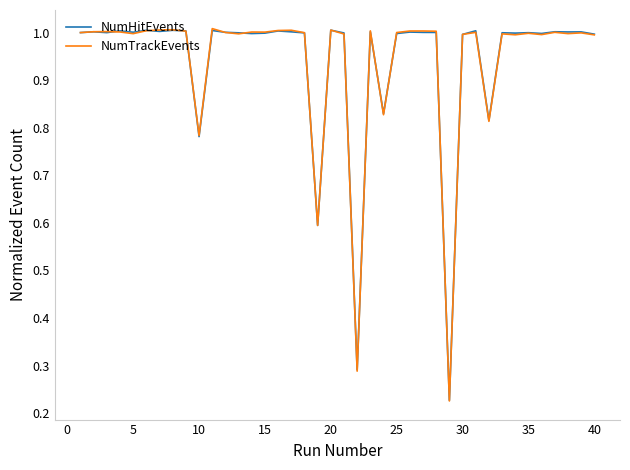

What are all the series names shown in the legend?

NumHitEvents, NumTrackEvents